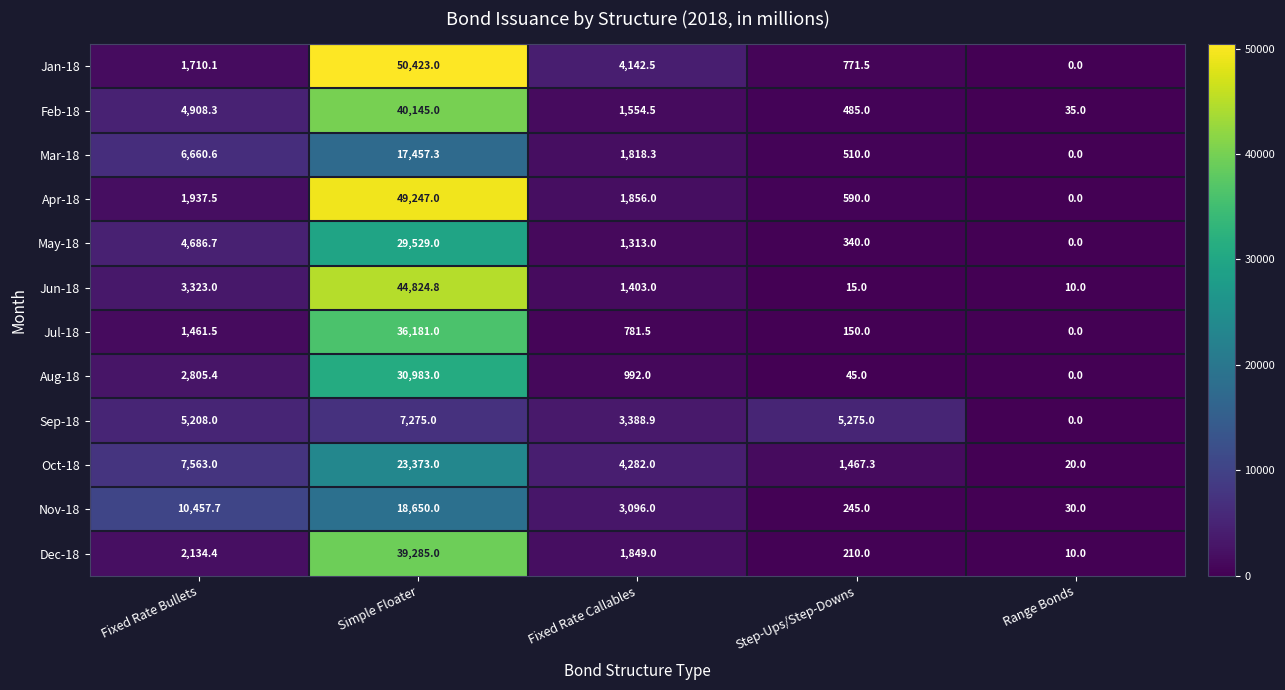

Is it true that Jul-18 equals 1133.1 at Fixed Rate Callables?

False